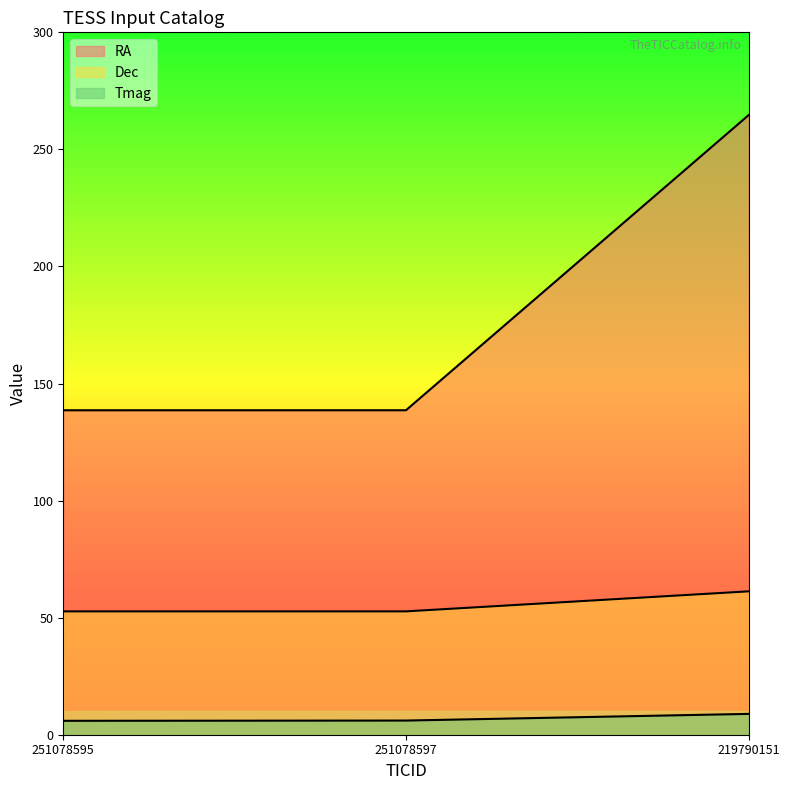

What is the greatest value displayed?

264.7